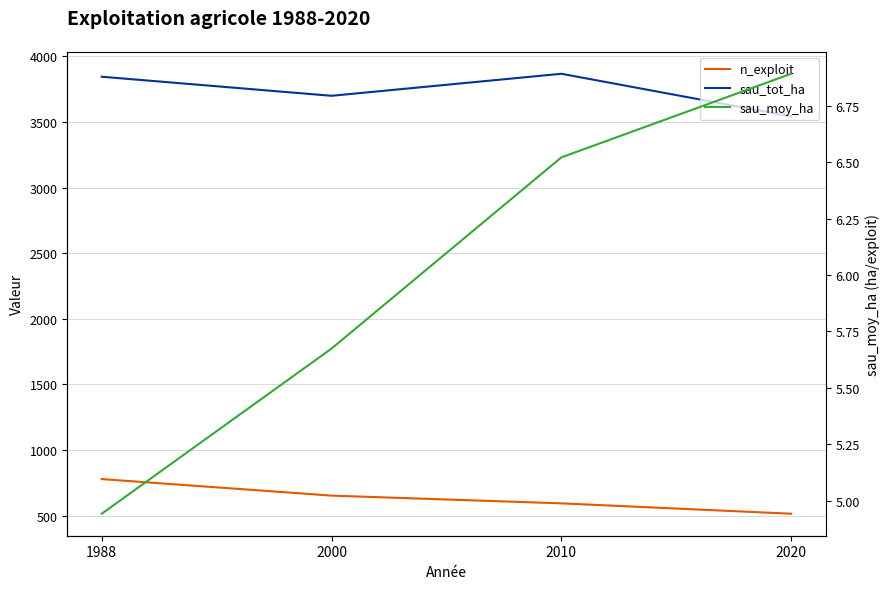

What is the sum of the sau_tot_ha values at 1988 and 2000?

7544.2